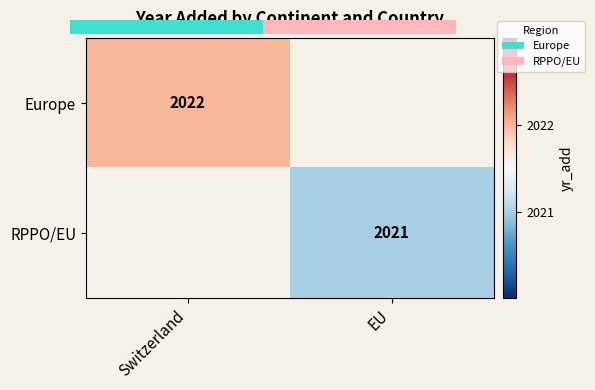

Which series has the largest range (max minus min)?

Europe